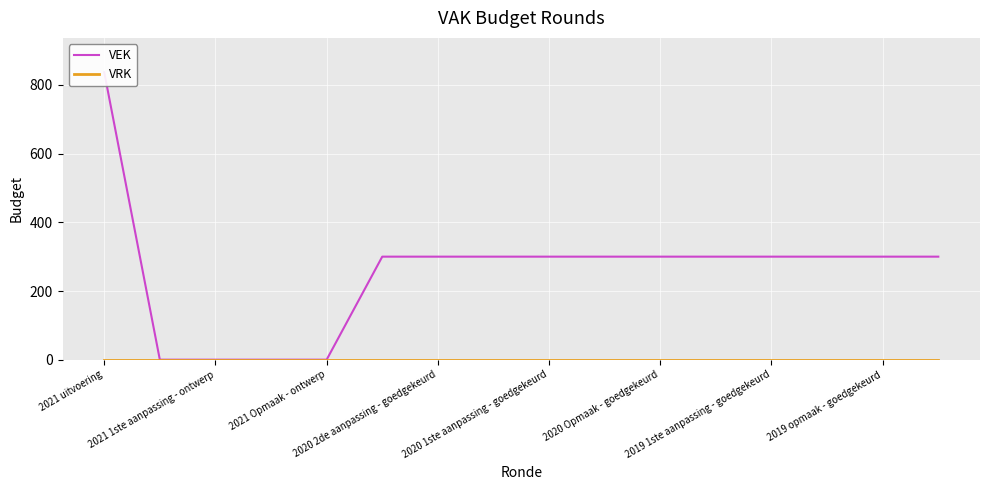

What position from the right is 2020 1ste aanpassing - goedgekeurd?

8